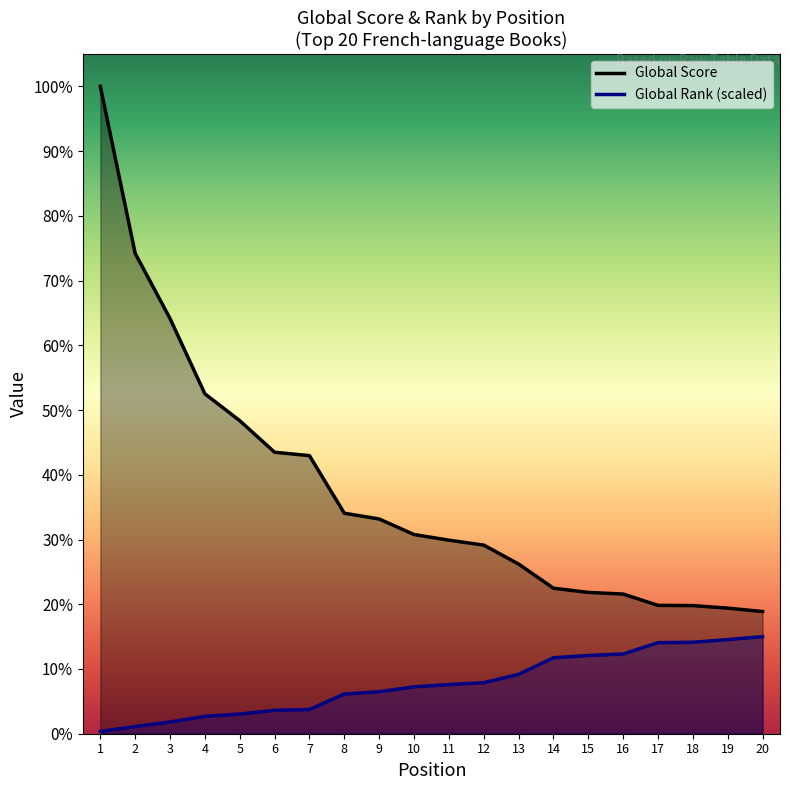

List the series in order of their peak value, highest first.

Global Score, Global Rank